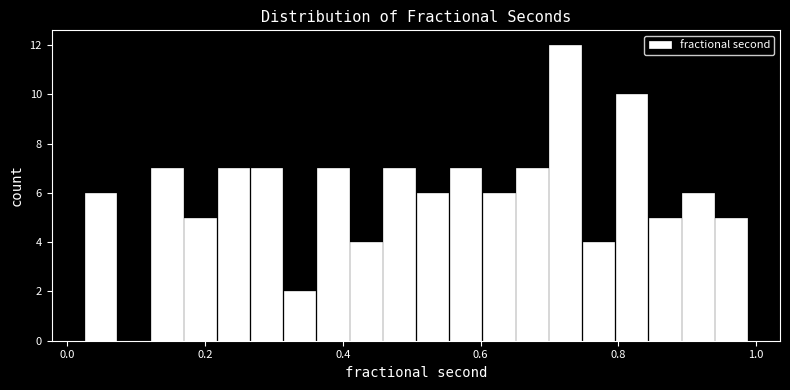

Around what value on the x-axis is the tallest bar? Give the approximate position of its centre, as read against the axis.

0.72